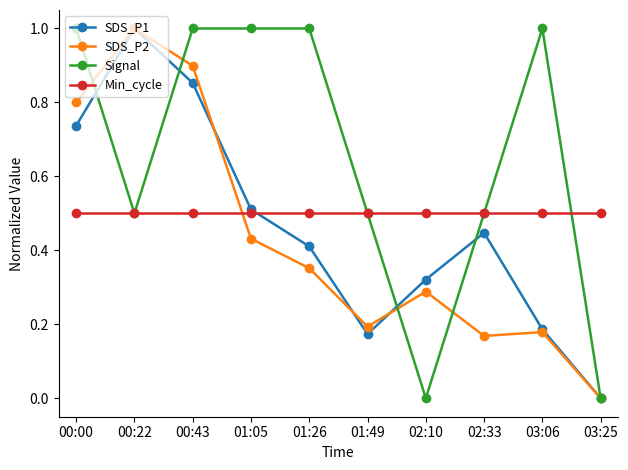

At 01:26, list the series in order from largest to smallest.

Signal, Min_cycle, SDS_P1, SDS_P2